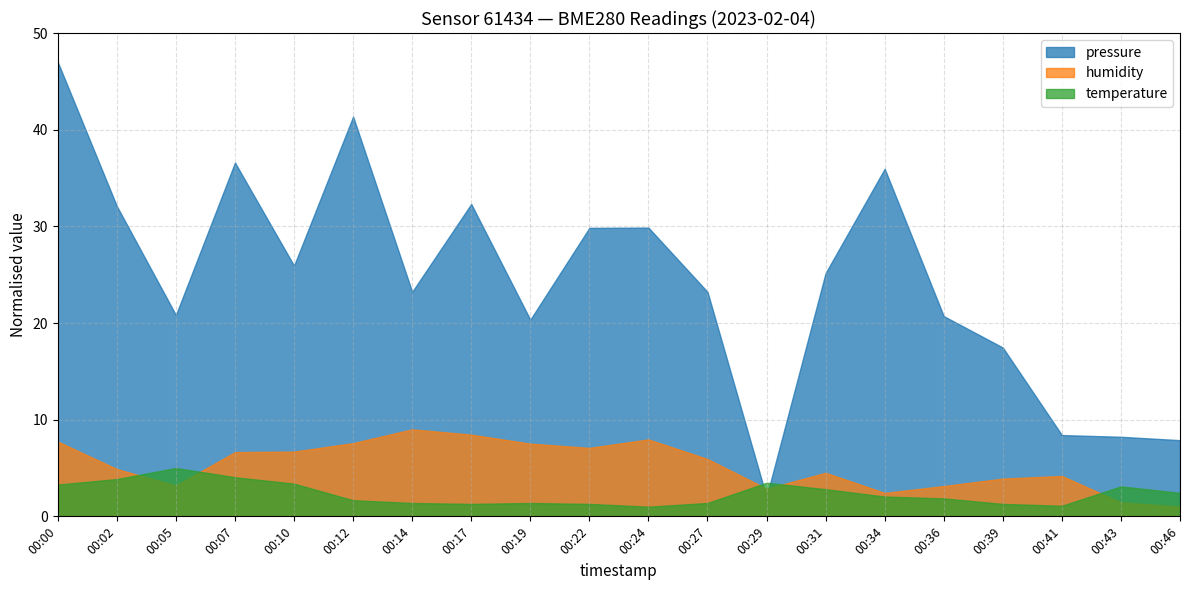

Which series has the widest spread of values?

pressure